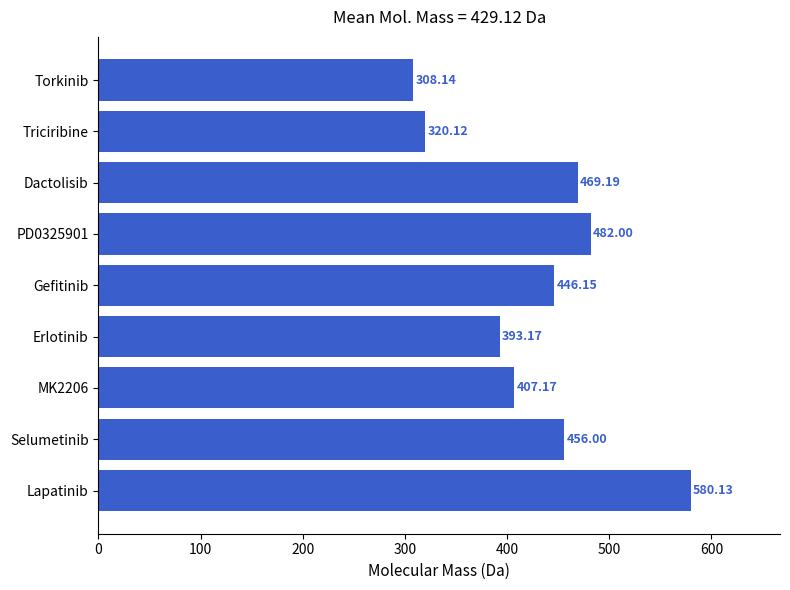

What is the sum of all values?

3862.1